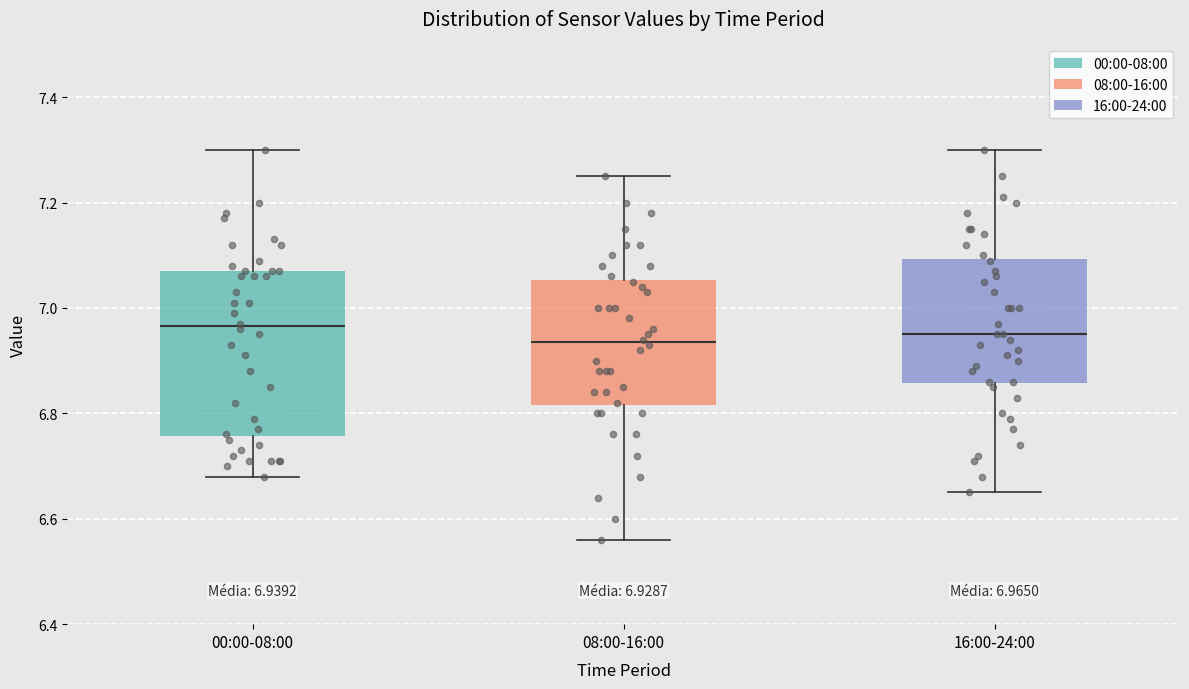

Comparing the boxes themselves (not the whiskers), which one is the tallest?

00:00-08:00